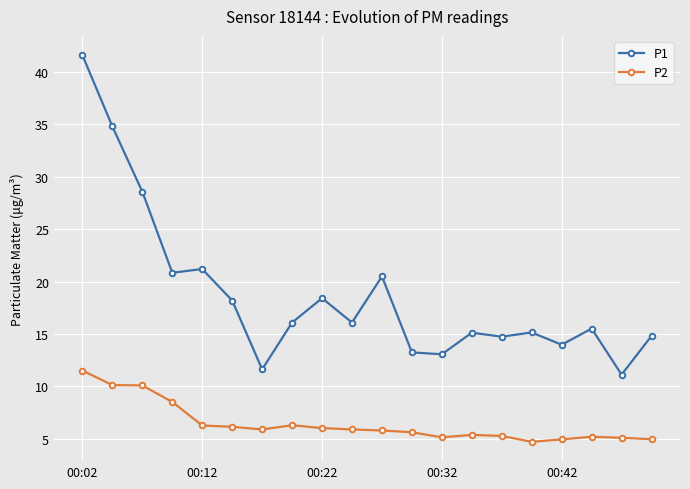

What is the highest value of the P2 series?

11.5